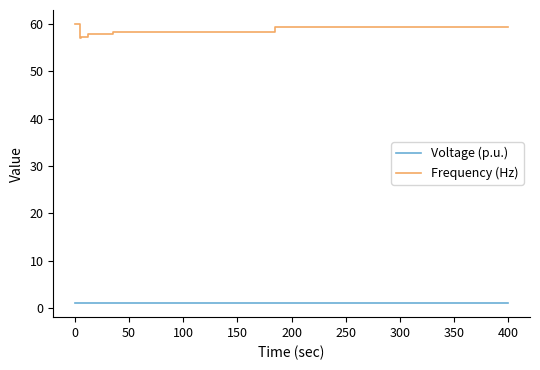

What value does the Voltage (p.u.) series have at 300?

1.0